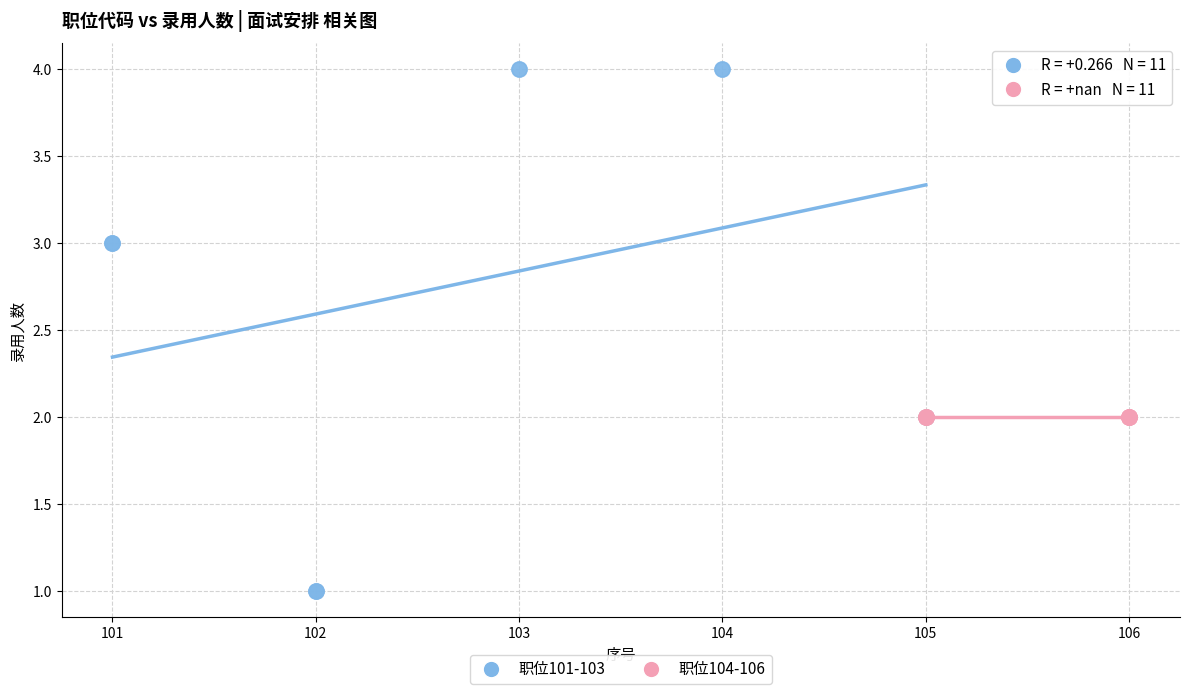

Which series contains the highest Y value?

职位101-103